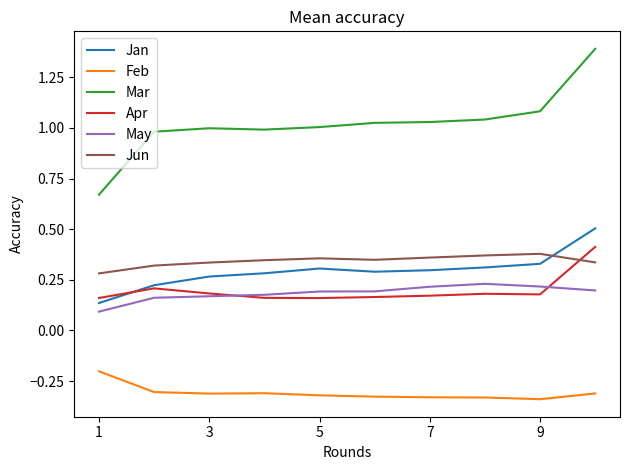

True or false: Apr and Mar intersect in this chart.

False